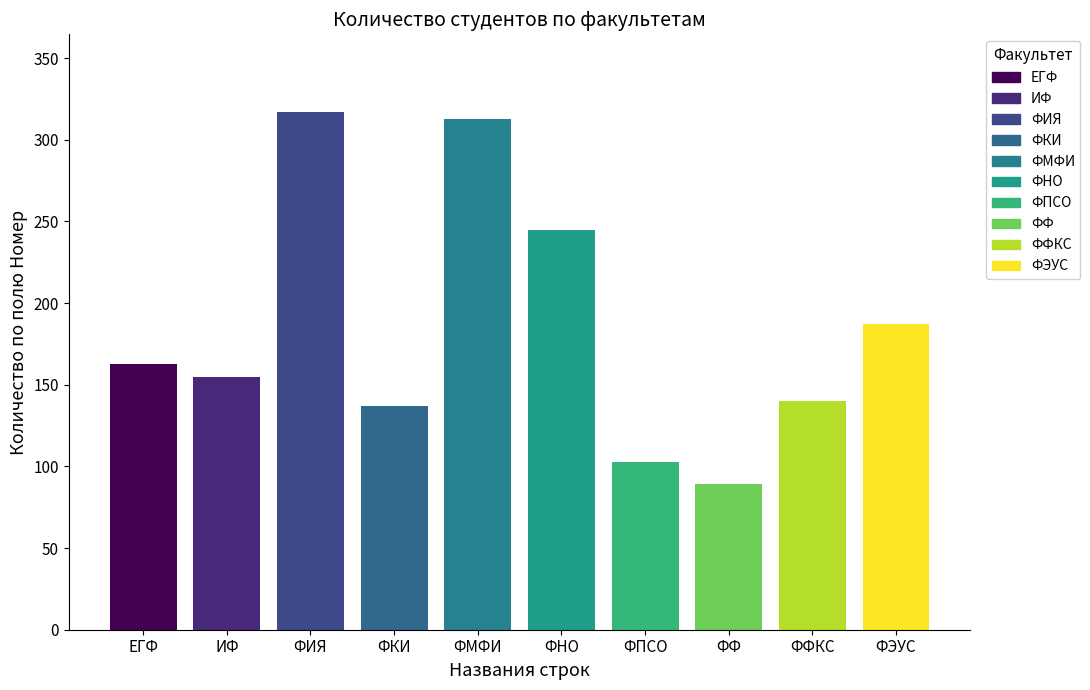

Approximately how many times larger is the value at ФПСО compared to ФНО?

0.4